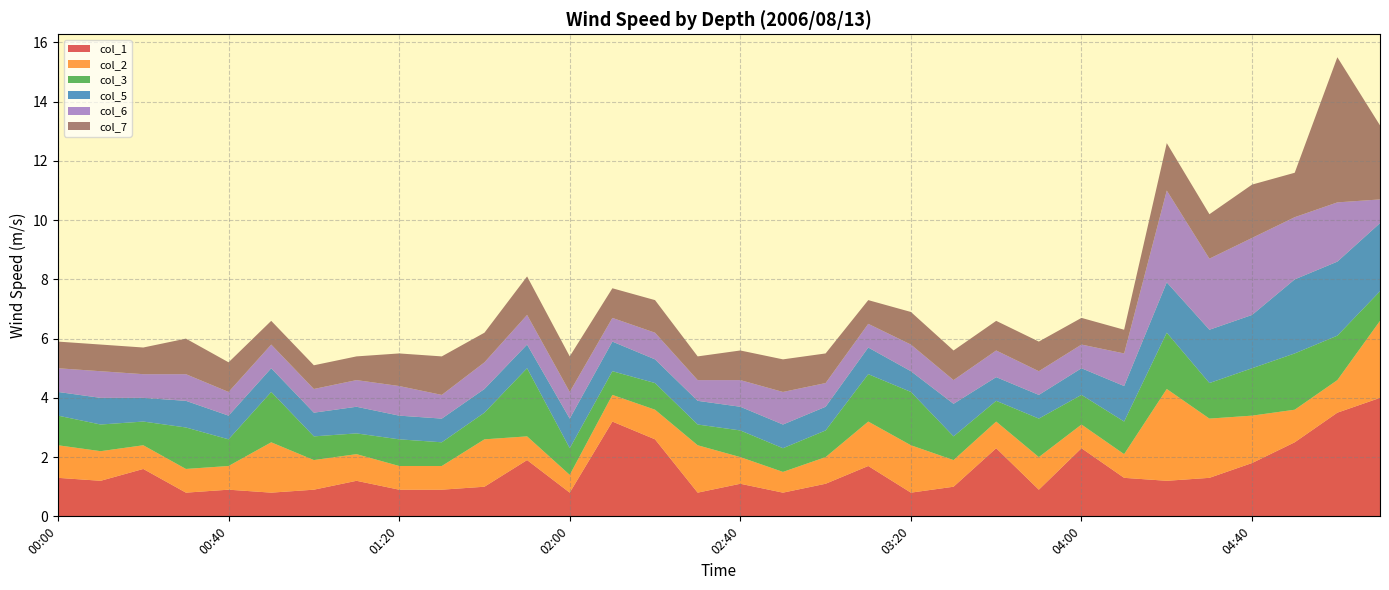

Reading left to right, transcribe all the data shown in this chart.

col_1: 1.3	1.2	1.6	0.8	0.9	0.8	0.9	1.2	0.9	0.9	1.0	1.9	0.8	3.2	2.6	0.8	1.1	0.8	1.1	1.7	0.8	1.0	2.3	0.9	2.3	1.3	1.2	1.3	1.8	2.5	3.5	4.0
col_2: 1.1	1.0	0.8	0.8	0.8	1.7	1.0	0.9	0.8	0.8	1.6	0.8	0.6	0.9	1.0	1.6	0.9	0.7	0.9	1.5	1.6	0.9	0.9	1.1	0.8	0.8	3.1	2.0	1.6	1.1	1.1	2.6
col_3: 1.0	0.9	0.8	1.4	0.9	1.7	0.8	0.7	0.9	0.8	0.9	2.3	0.9	0.8	0.9	0.7	0.9	0.8	0.9	1.6	1.8	0.8	0.7	1.3	1.0	1.1	1.9	1.2	1.6	1.9	1.5	1.0
col_5: 0.8	0.9	0.8	0.9	0.8	0.8	0.8	0.9	0.8	0.8	0.8	0.8	1.0	1.0	0.8	0.8	0.8	0.8	0.8	0.9	0.7	1.1	0.8	0.8	0.9	1.2	1.7	1.8	1.8	2.5	2.5	2.3
col_6: 0.8	0.9	0.8	0.9	0.8	0.8	0.8	0.9	1.0	0.8	0.9	1.0	0.9	0.8	0.9	0.7	0.9	1.1	0.8	0.8	0.9	0.8	0.9	0.8	0.8	1.1	3.1	2.4	2.6	2.1	2.0	0.8
col_7: 0.9	0.9	0.9	1.2	1.0	0.8	0.8	0.8	1.1	1.3	1.0	1.3	1.2	1.0	1.1	0.8	1.0	1.1	1.0	0.8	1.1	1.0	1.0	1.0	0.9	0.8	1.6	1.5	1.8	1.5	4.9	2.5